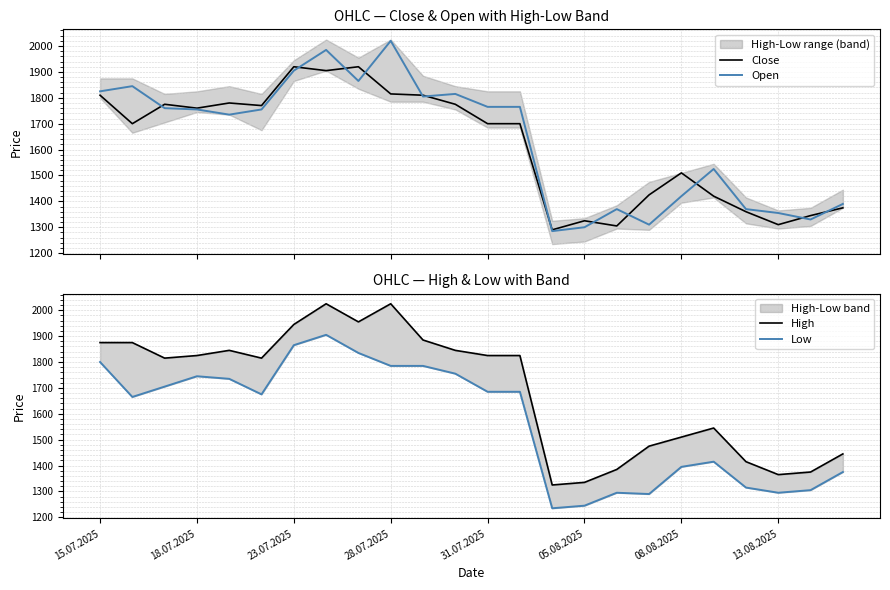

List the series in order of their peak value, lowest first.

Low, Close, Open, High